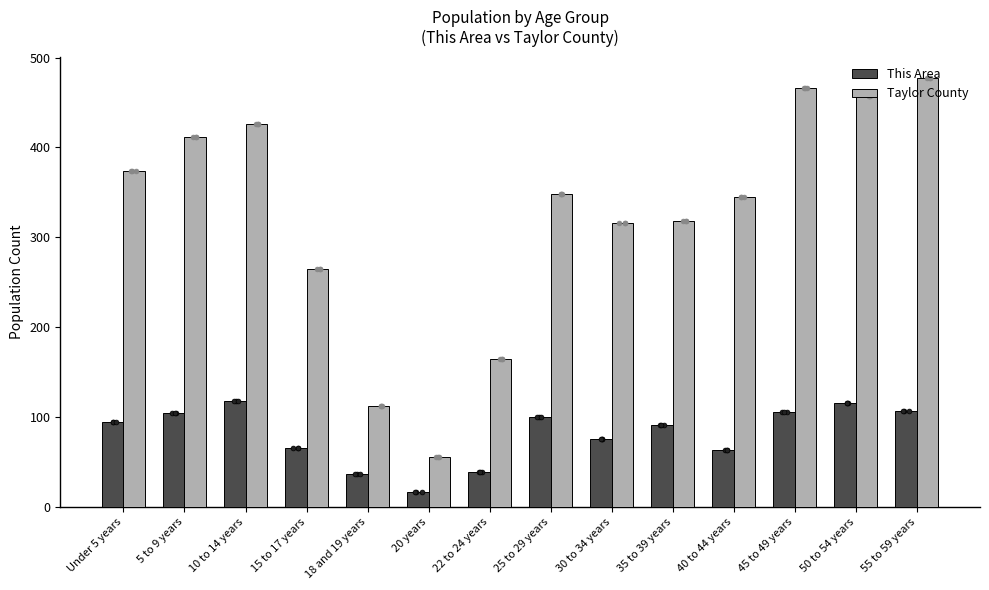

Which series contains the highest Y value?

Taylor County